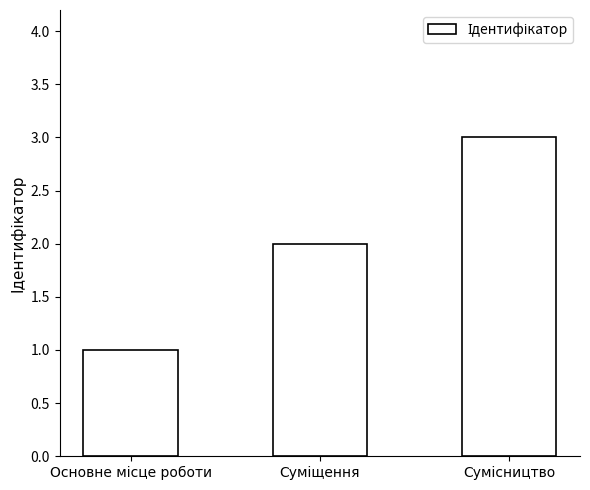

What is the sum of all values?

6